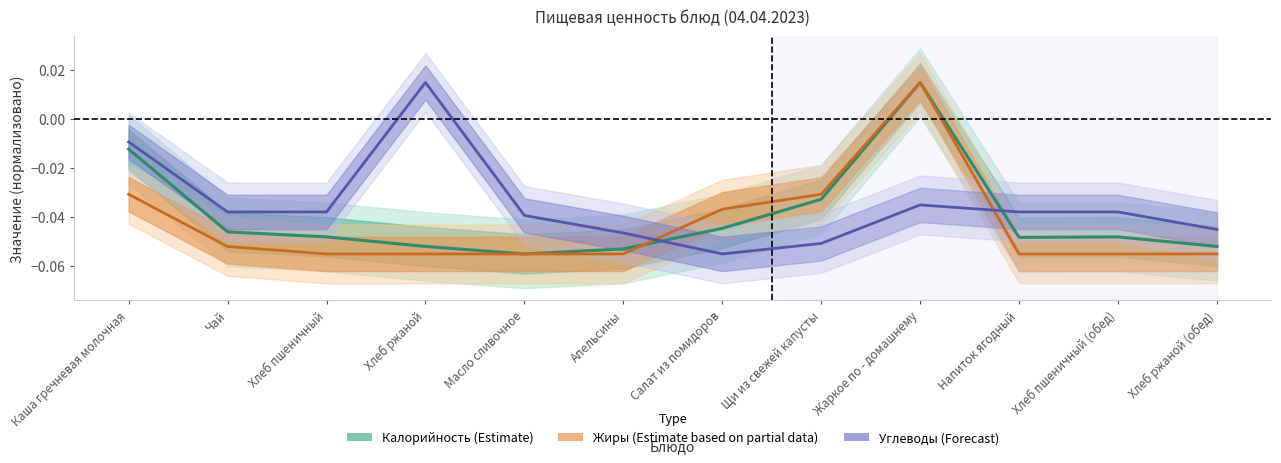

Is it true that Жиры equals -0.1 at Масло сливочное?

True